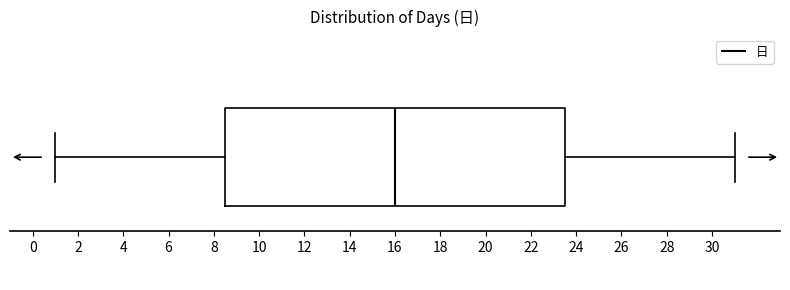

Transcribe this box plot: give where the median line is, the range the box spans, and where the two whiskers end, as read against the x-axis. The values are not printed on the chart, so give them approximately, as read against the axis.

median 16.0, box 8.6 to 23.6, whiskers 1.0 to 31.0